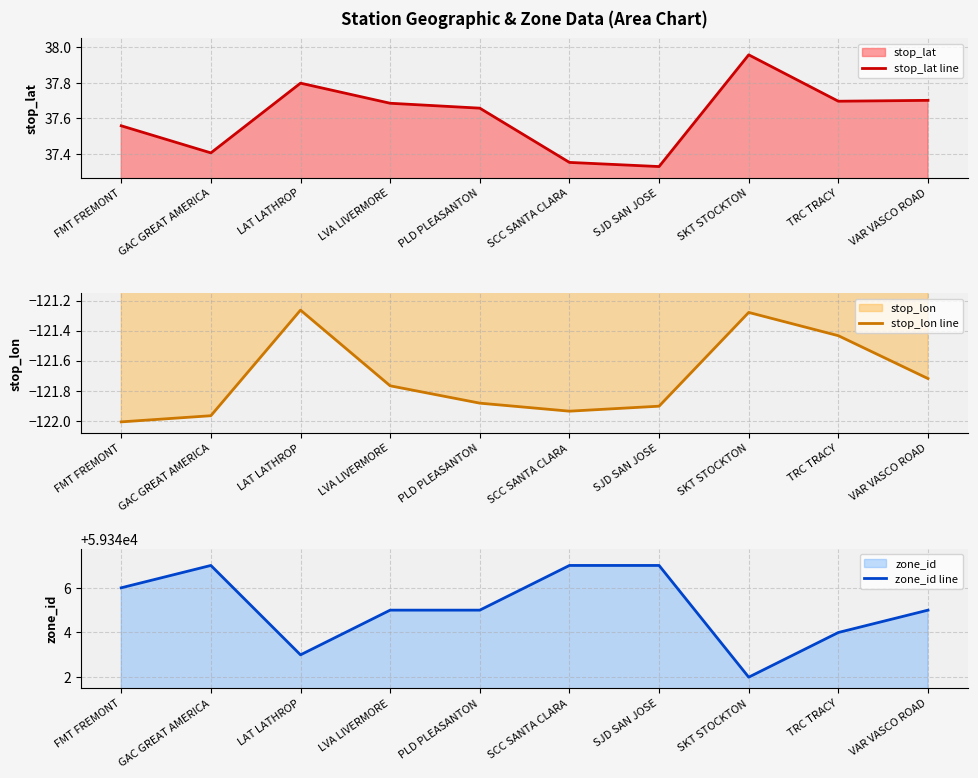

How many lines are shown in the chart?

3